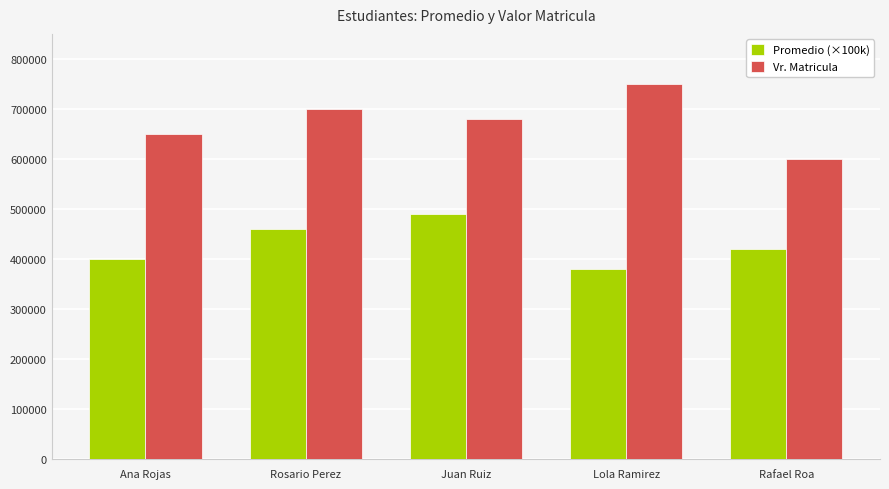

How many data points does each series have?

5